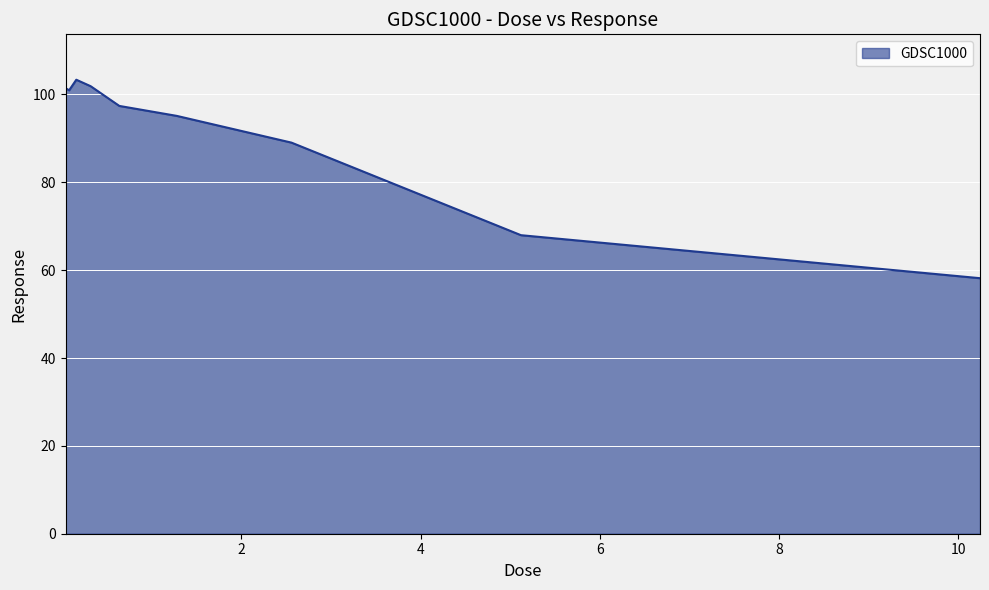

What is the greatest value displayed?

103.4